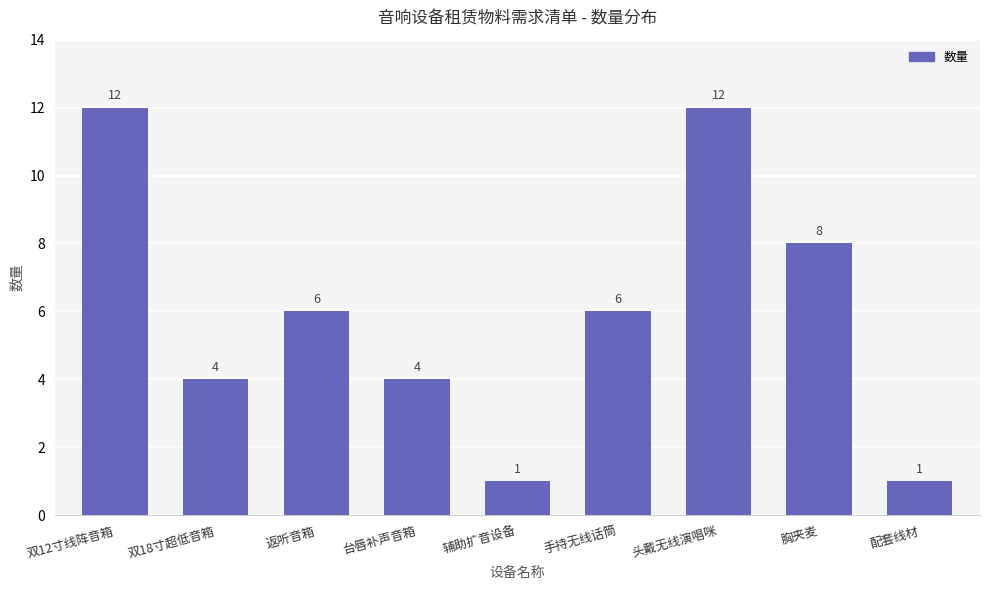

What is the sum of the values at 配套线材 and 台唇补声音箱?

5